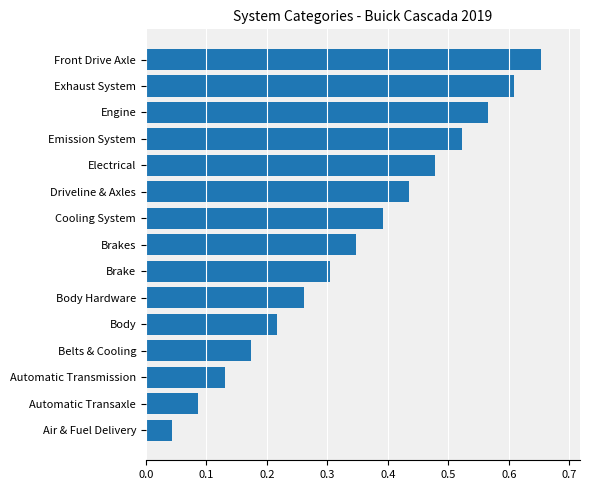

Where is the data nearest to the value 0?

Air & Fuel Delivery